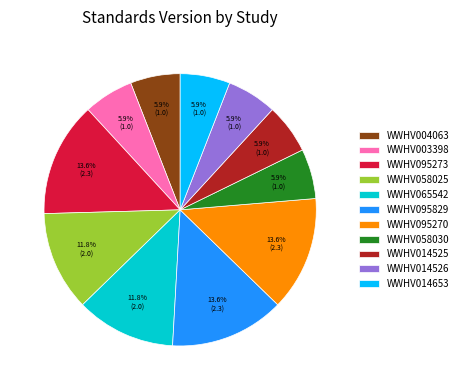

What percentage is NOT represented by WWHV095829?

86.4%